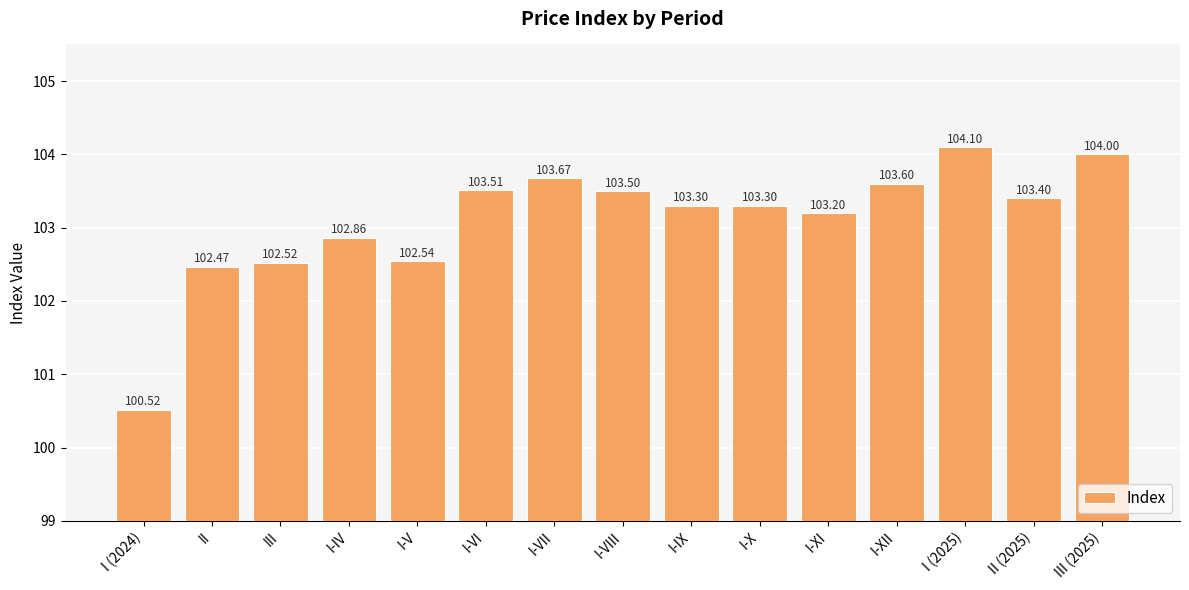

What is the change in value from I-V to I (2025)?

+1.6